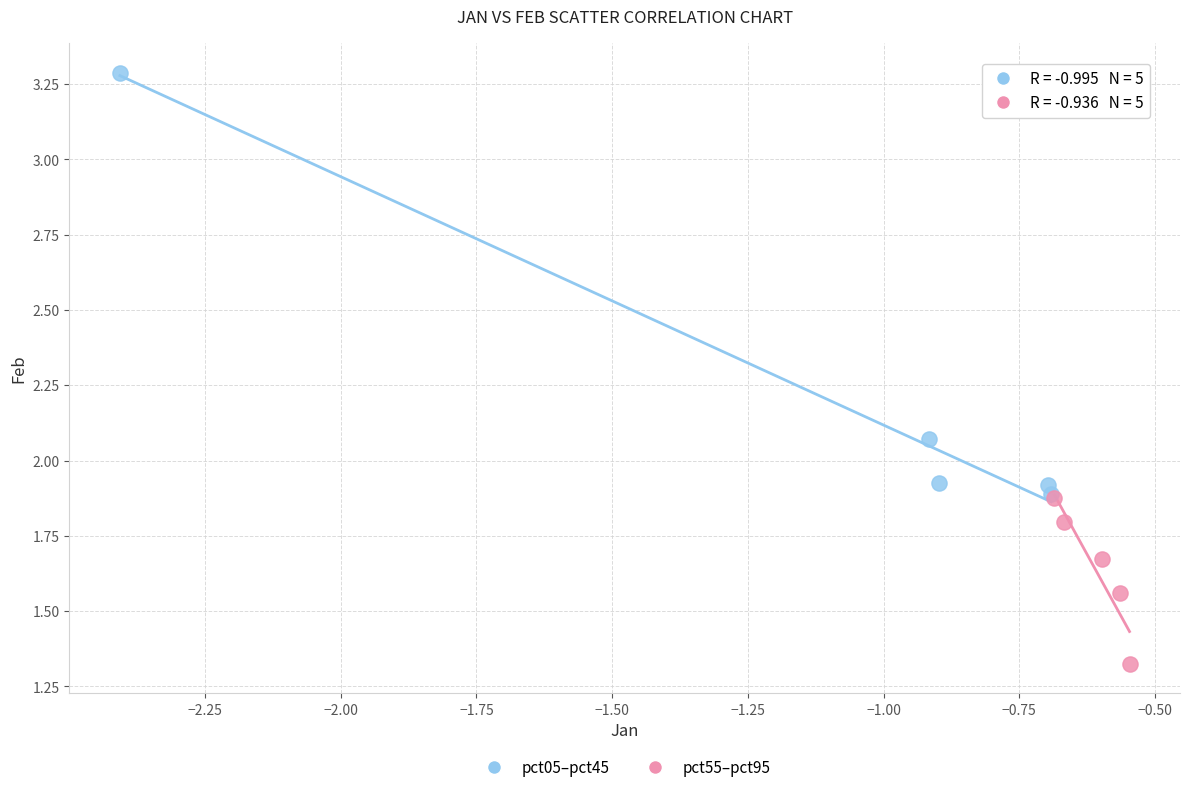

Which series contains the highest Y value?

pct05–pct45